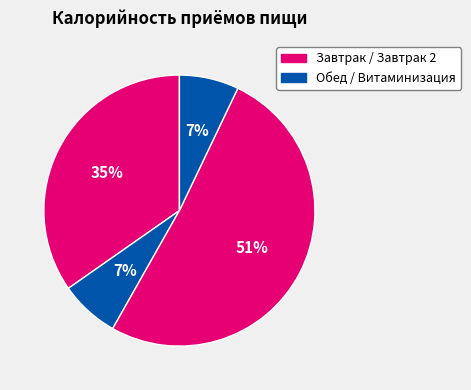

How many slices are in this pie chart?

4